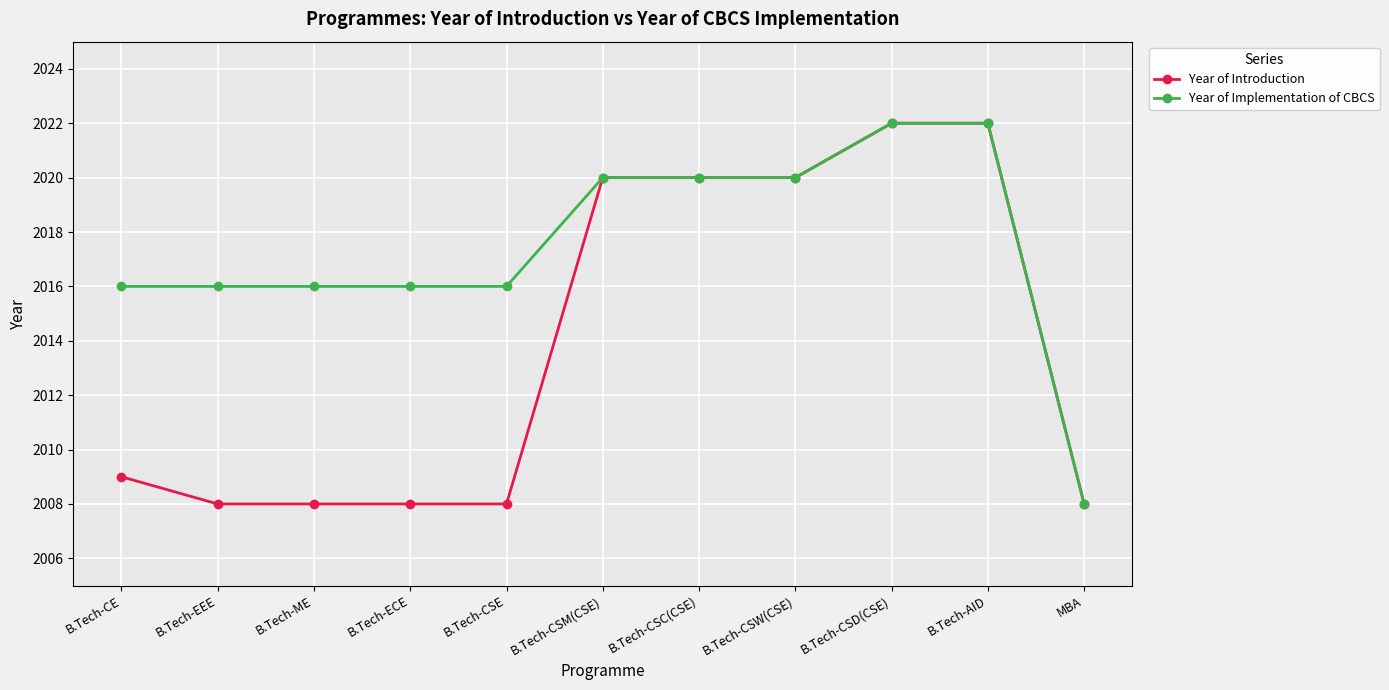

Which series has the largest total across all categories?

Year of Implementation of CBCS